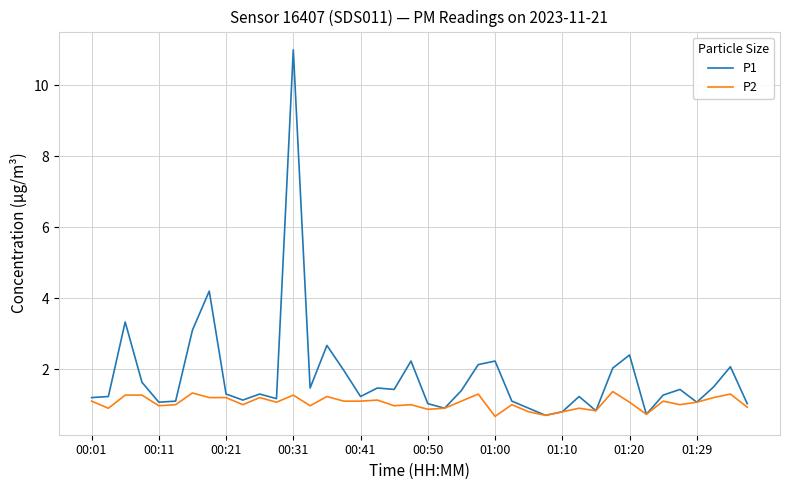

Which series has the widest spread of values?

P1